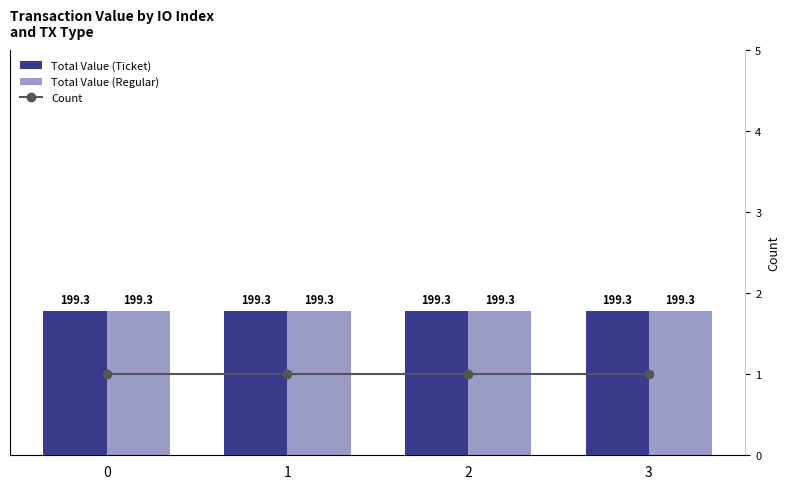

Is it true that Total Value (Ticket) equals 199.3 at 0?

True